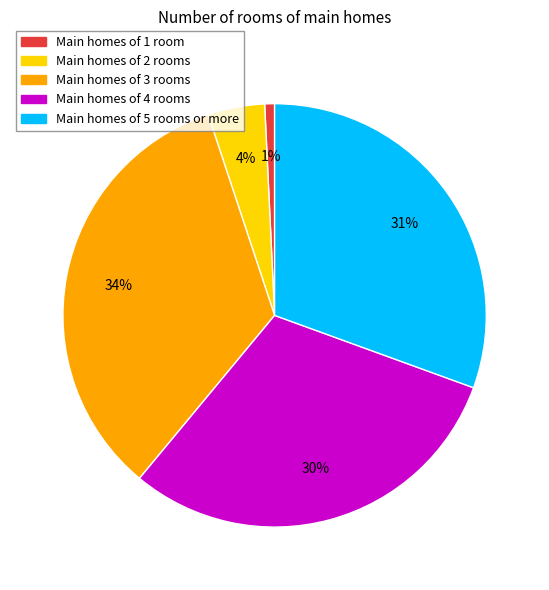

To the nearest percent, what is the difference between the largest and smallest slice percentages?

33%